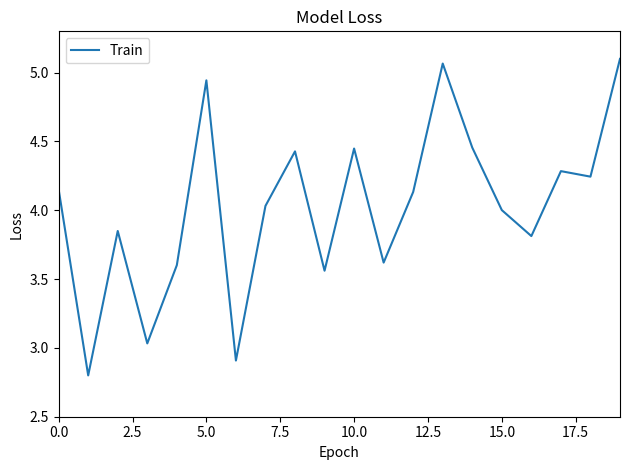

What is the difference between the maximum and minimum values?

2.3